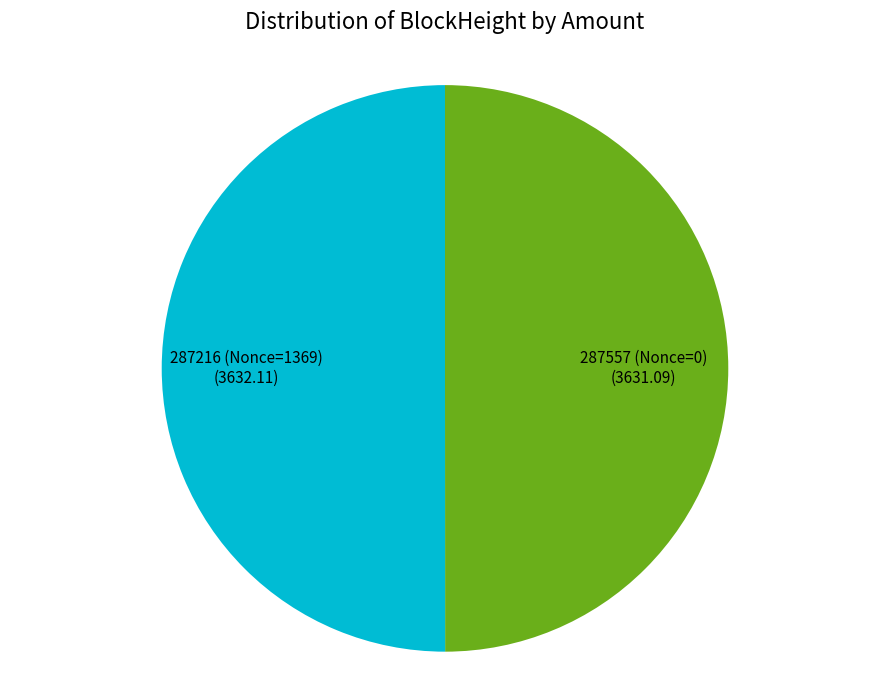

What is the ratio of the value at 287216 (Nonce=1369) to the value at 287557 (Nonce=0)?

1.0